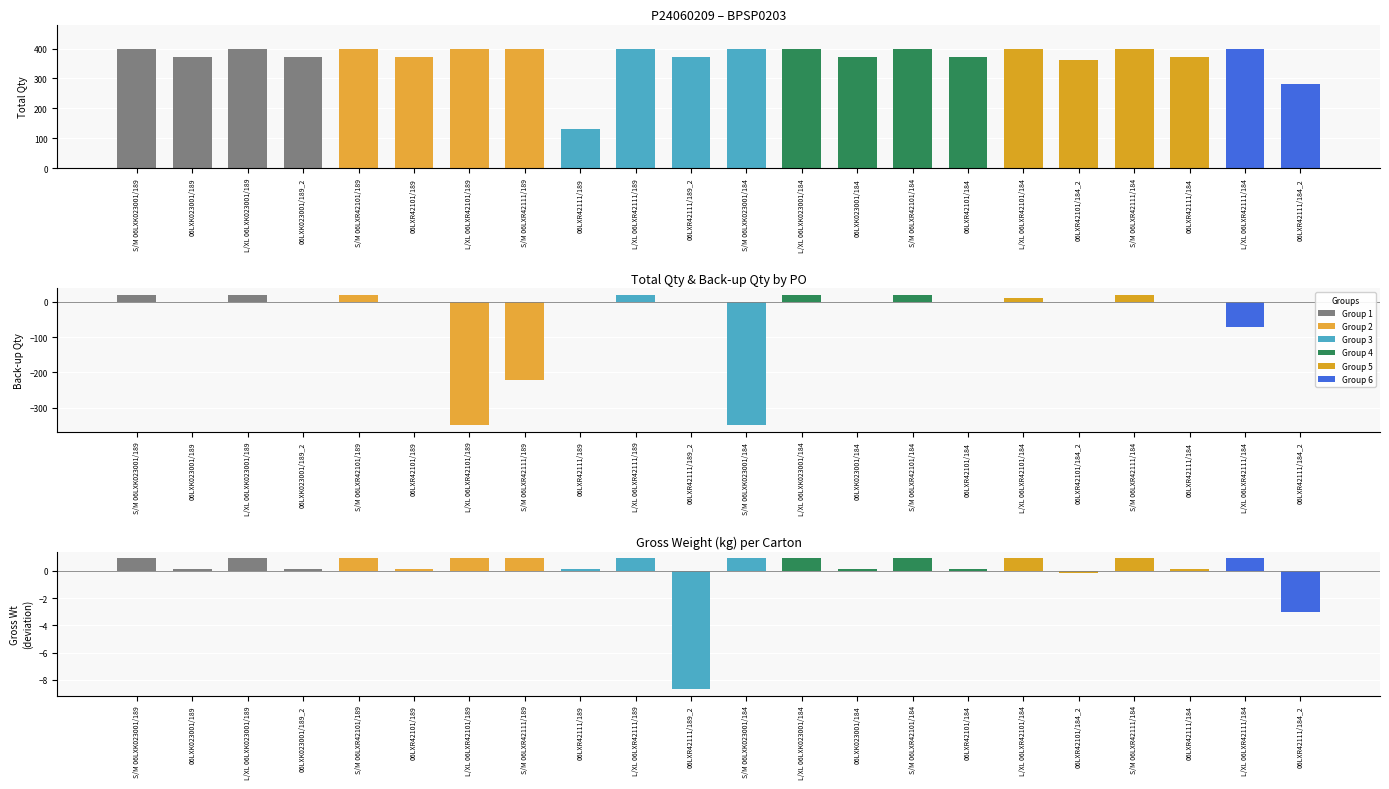

Is it true that Back-up Qty equals 0.0 at 06LXR42101/184_2?

True